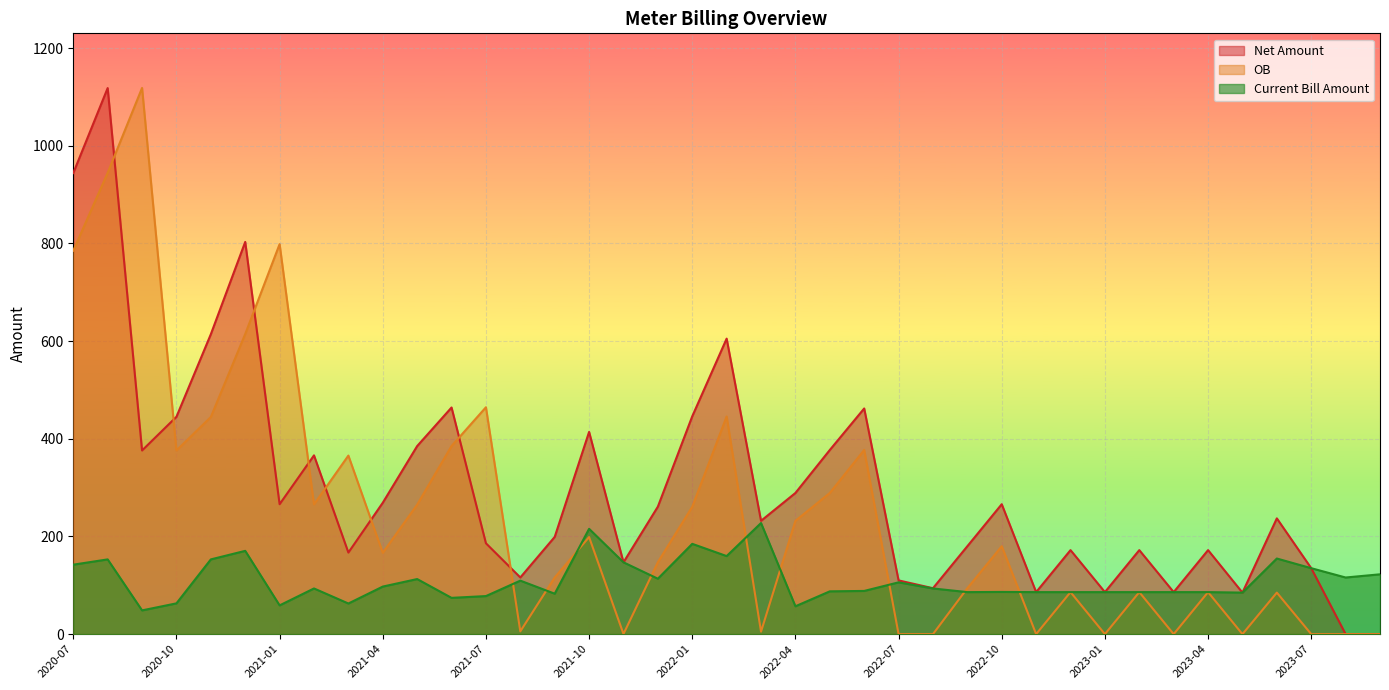

At how many categories does at least one series exceed 530?

7